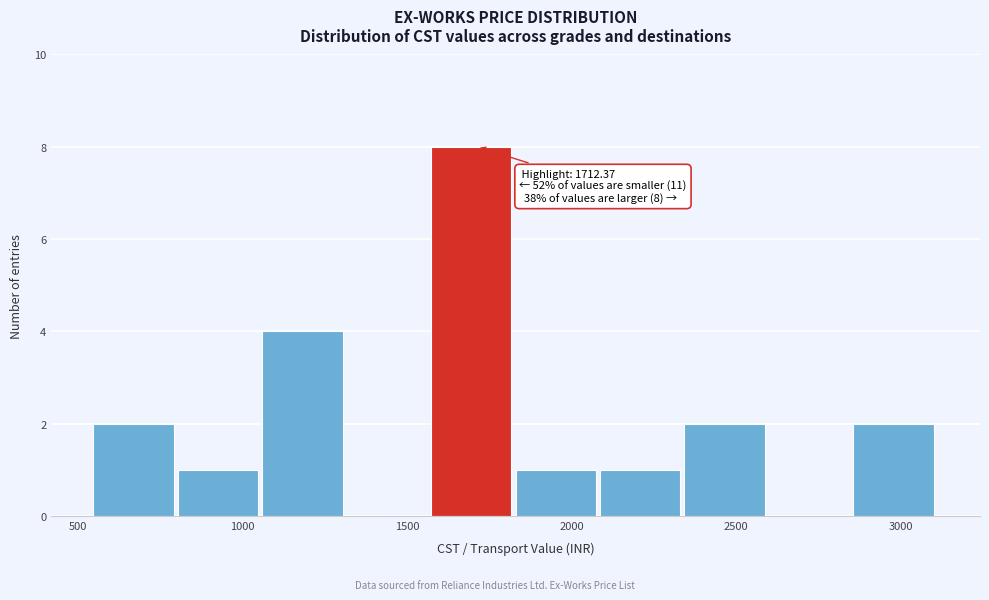

Over which range of the x-axis is the bar tallest?

1550 to 1850